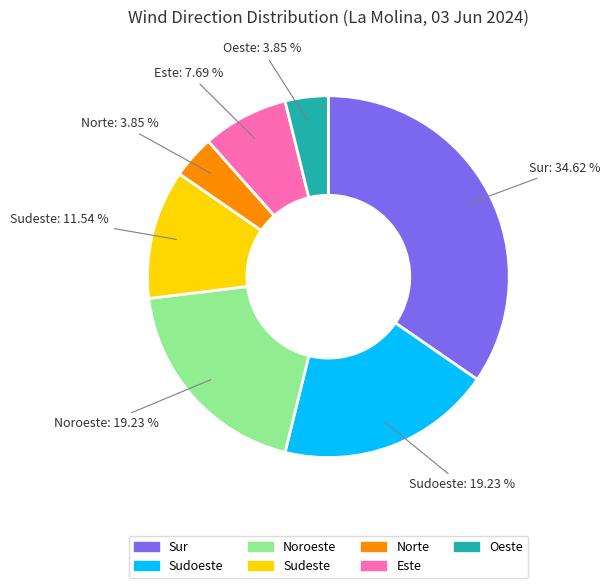

Is it true that Este is 1% of the pie?

False